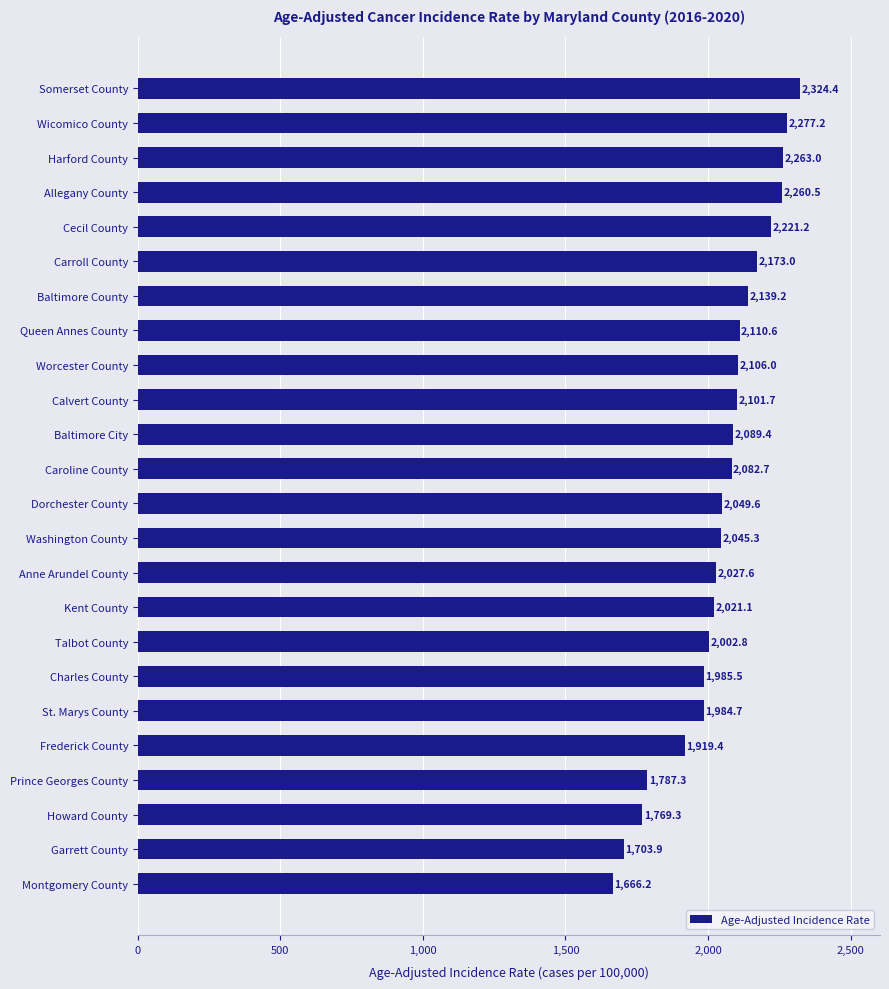

Approximately how many times larger is the value at Carroll County compared to Howard County?

1.2